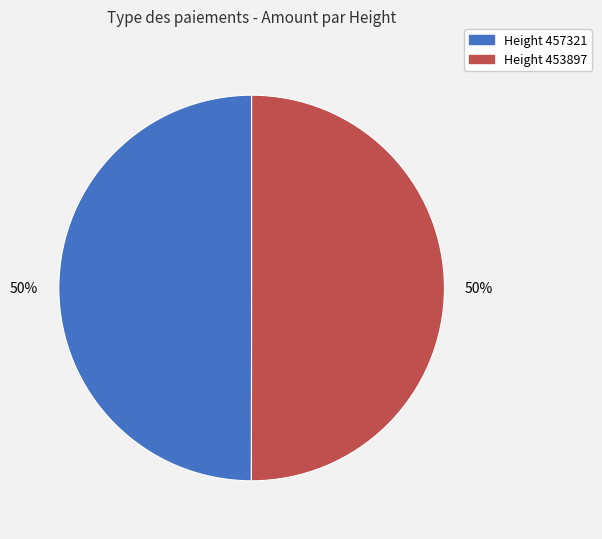

To the nearest percent, what is the average slice percentage?

50%